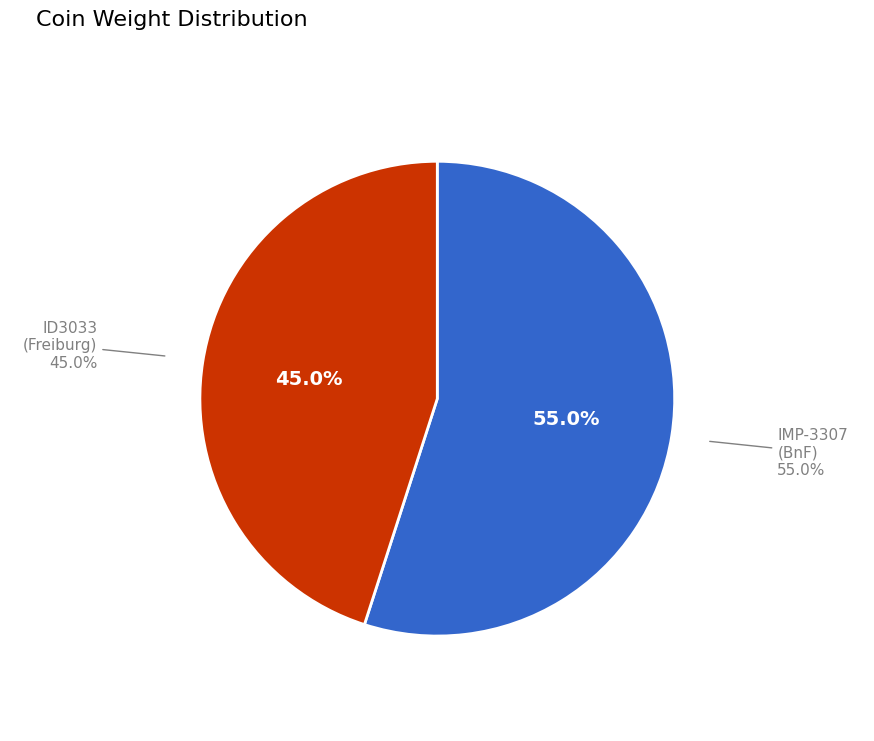

To the nearest percent, what is the difference between the ID3033 (Universität Freiburg) and IMP-3307 (Bibliothèque nationale de France) slice percentages?

10%